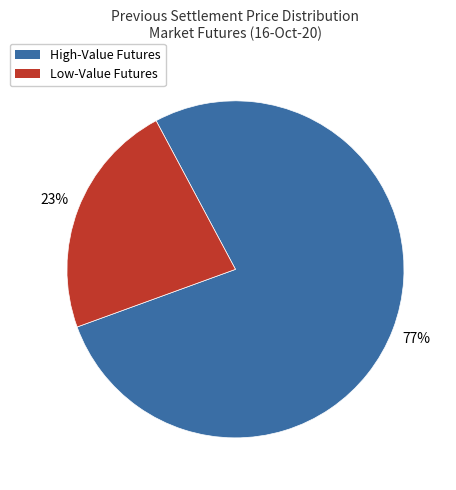

What is the ratio of the value at Low-Value Futures to the value at High-Value Futures?

0.3